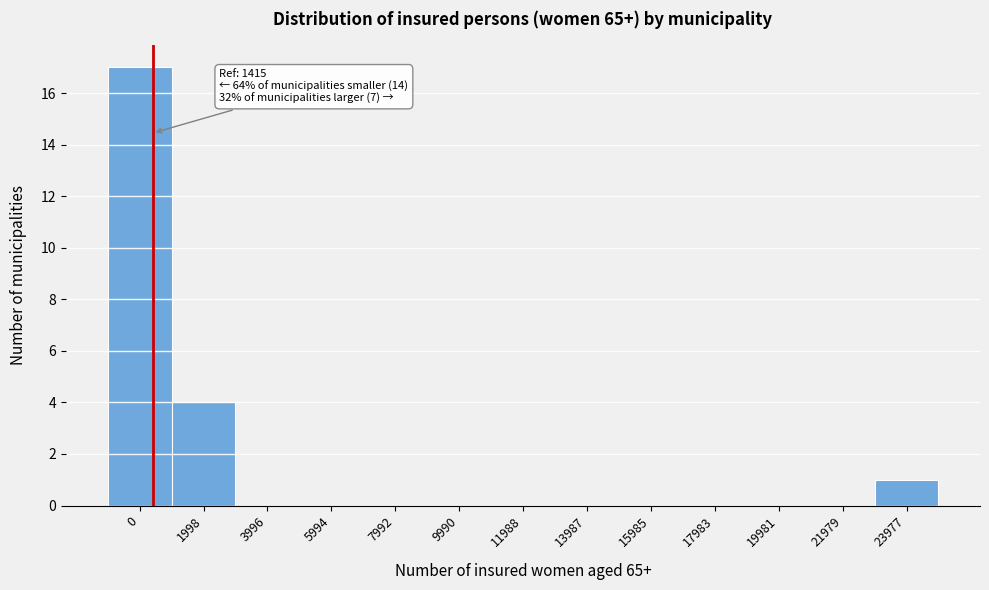

Reading left to right, extract all data points from this chart.

0=17	1998=4	3996=0	5994=0	7992=0	9990=0	11988=0	13987=0	15985=0	17983=0	19981=0	21979=0	23977=1